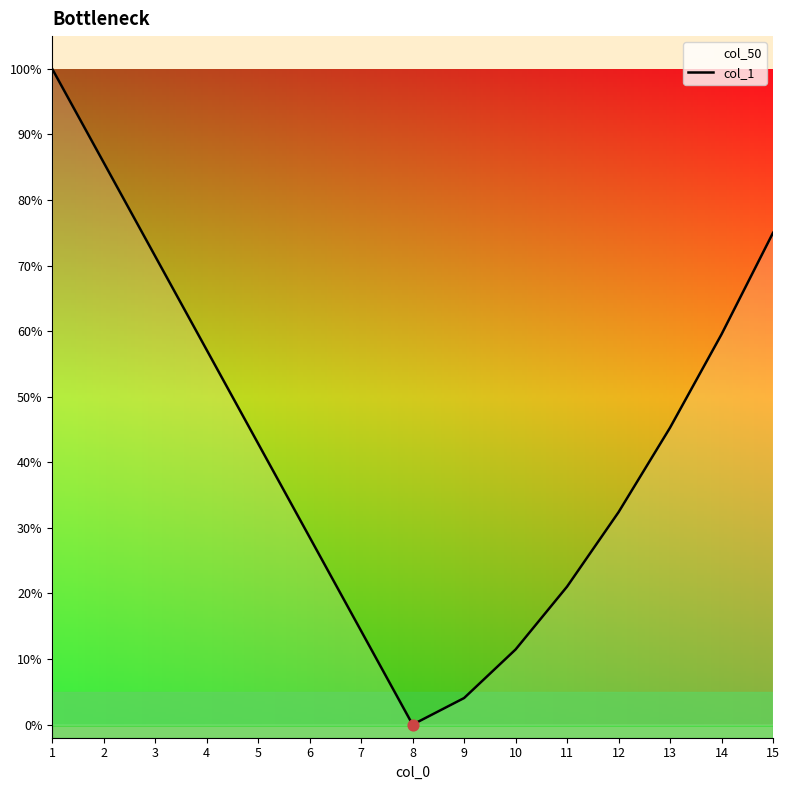

Which has a higher value, 3 or 15?

15